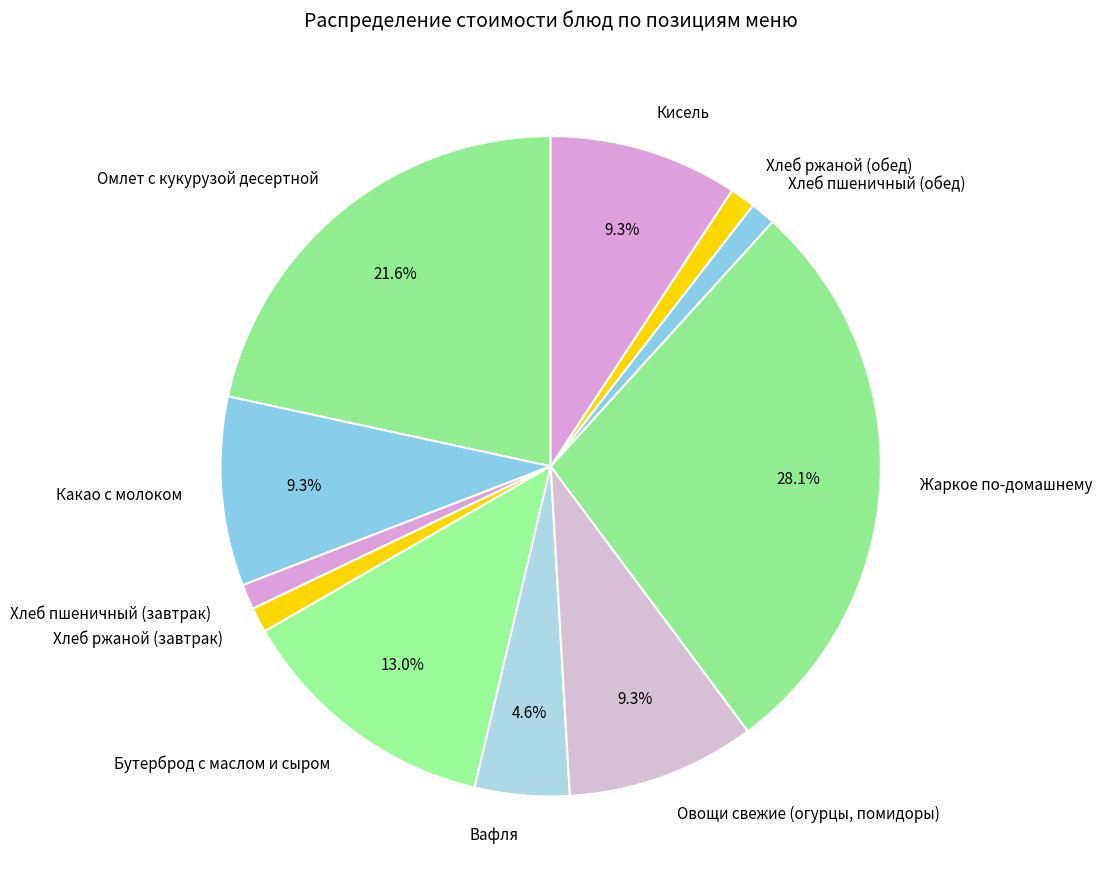

To the nearest percent, what is the difference between the Хлеб пшеничный (завтрак) and Овощи свежие (огурцы, помидоры) slice percentages?

8%